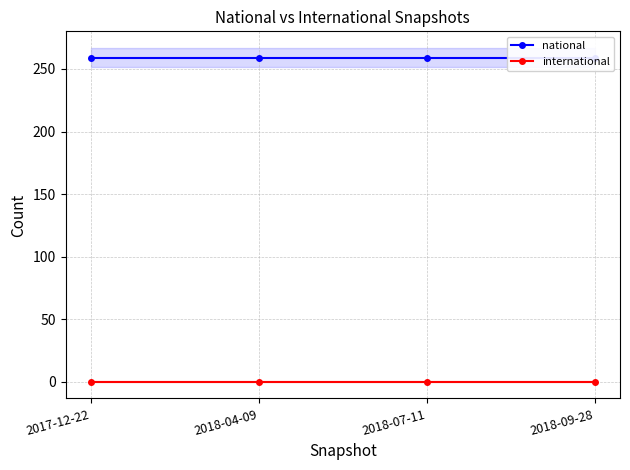

Rank the series by their average value, from lowest to highest.

international, national